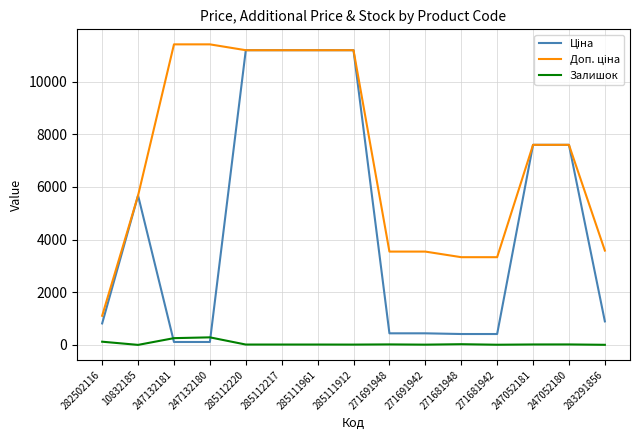

What is the maximum value for Залишок?

290.0